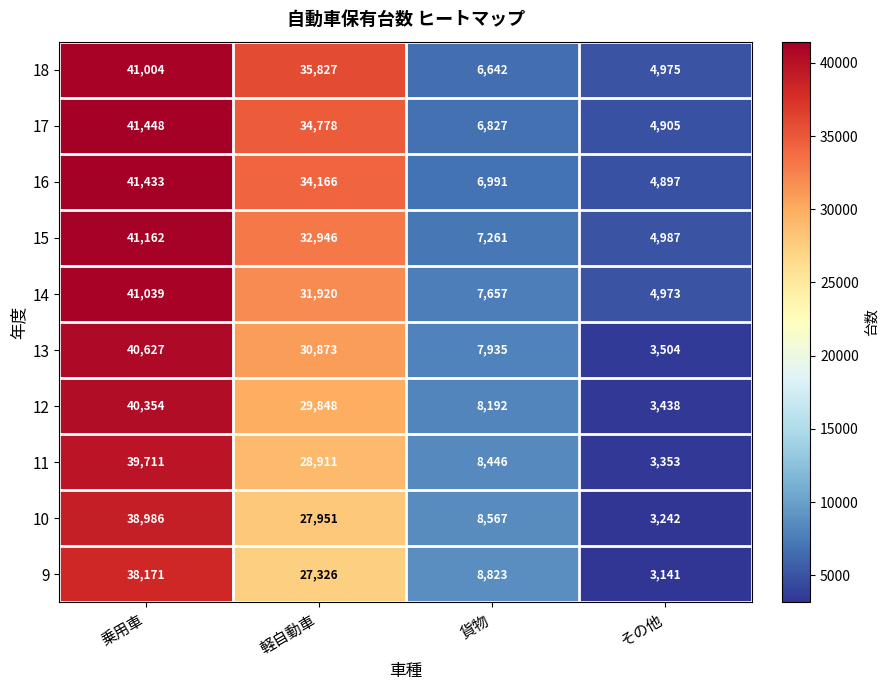

What is the difference between the second highest and minimum values in the 15 series?

27959